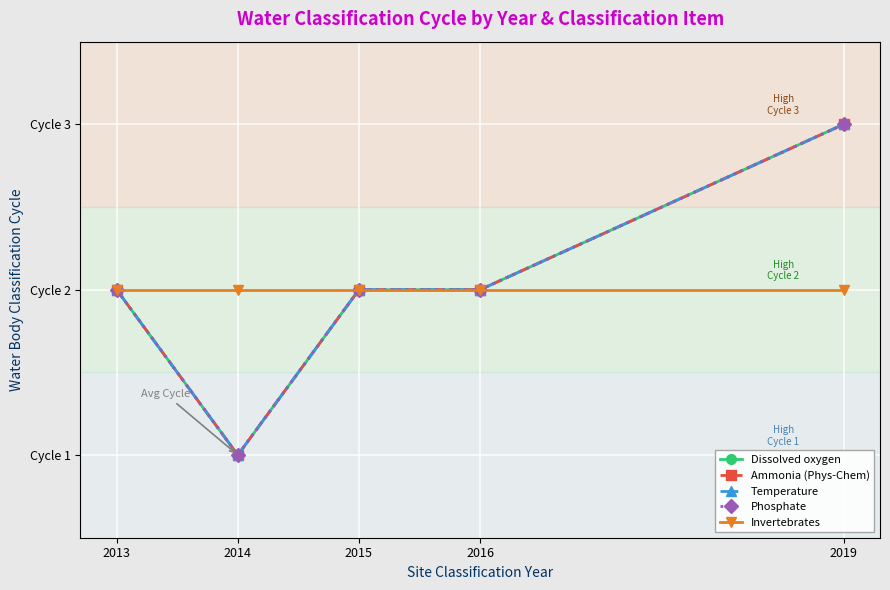

Which series has the largest total across all categories?

Dissolved oxygen